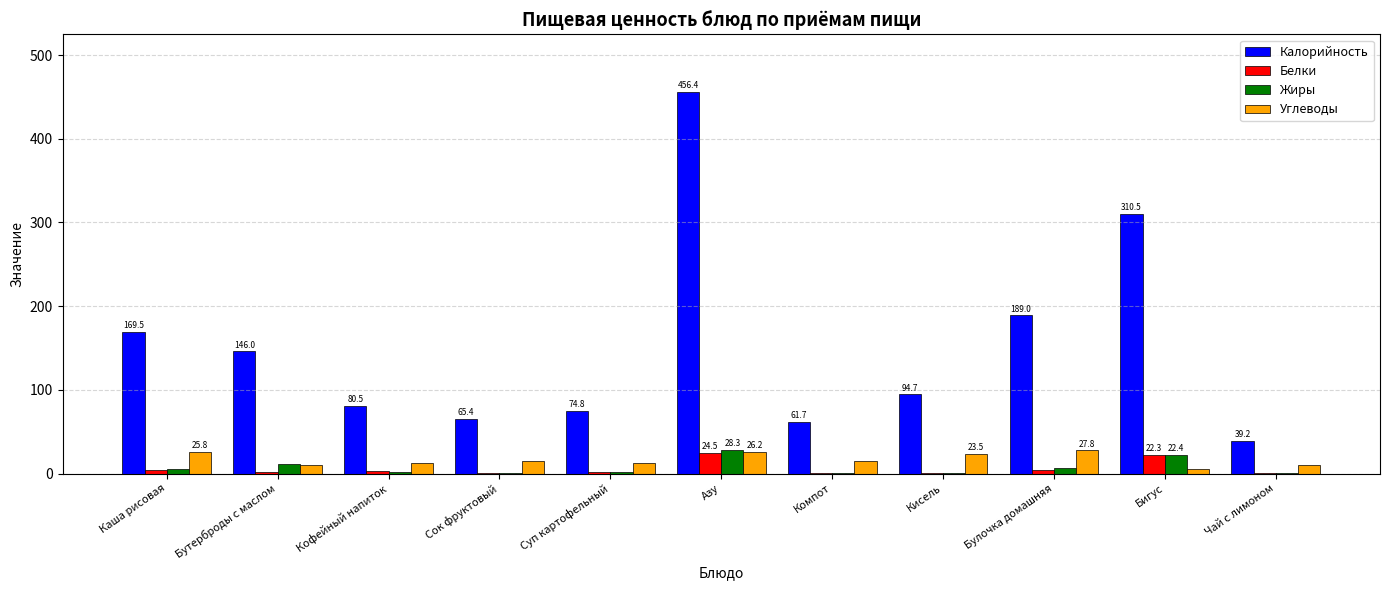

What is the highest value of the Калорийность series?

456.4